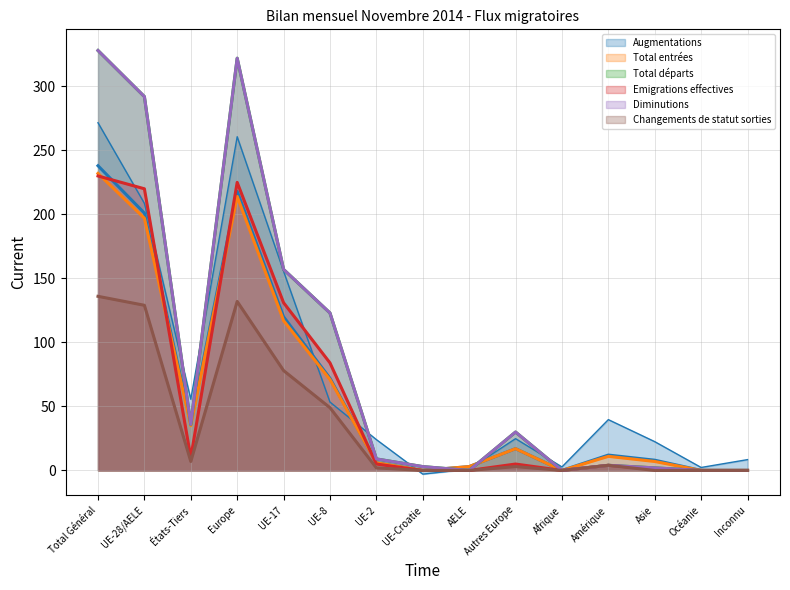

True or false: Changements de statut sorties and Total départs intersect in this chart.

False